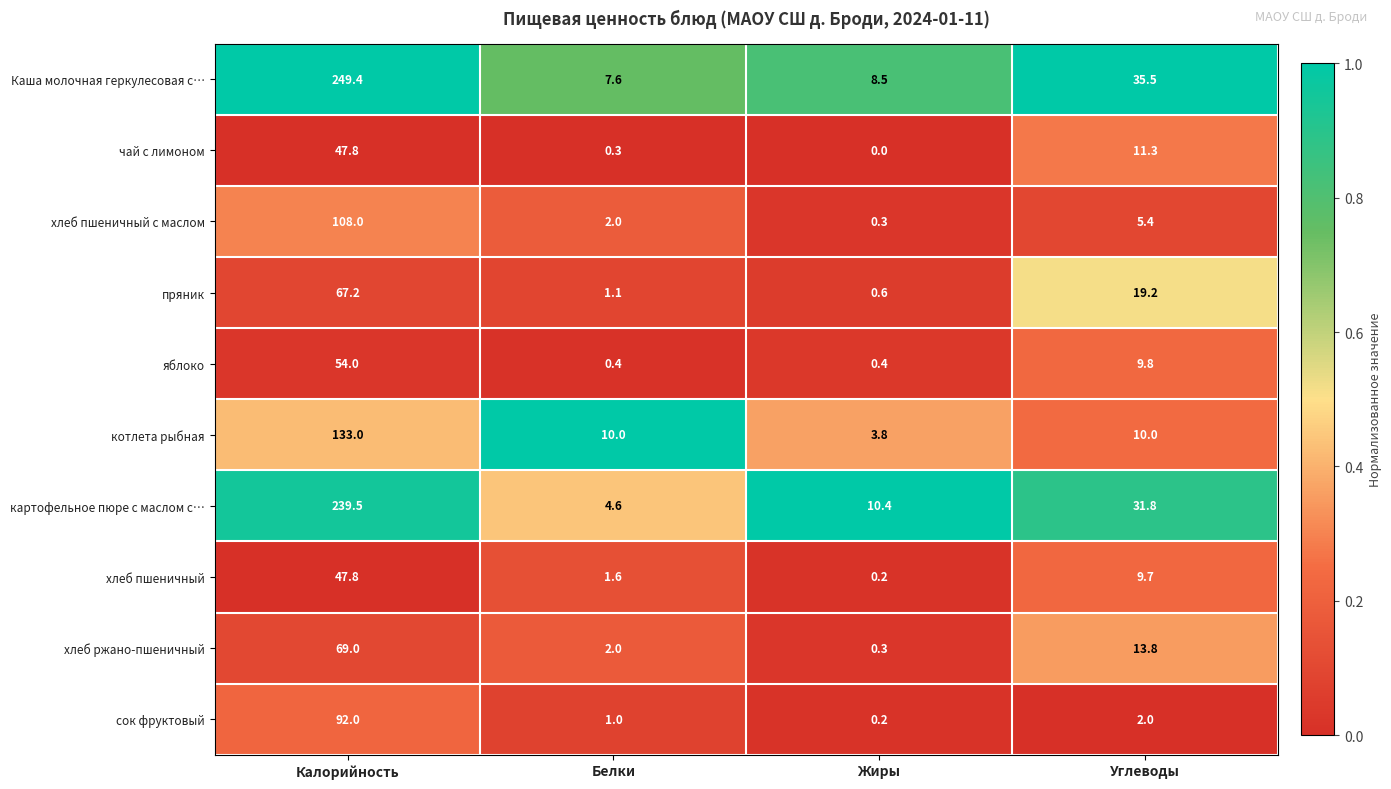

Which category has the lowest value in the хлеб пшеничный series?

Жиры